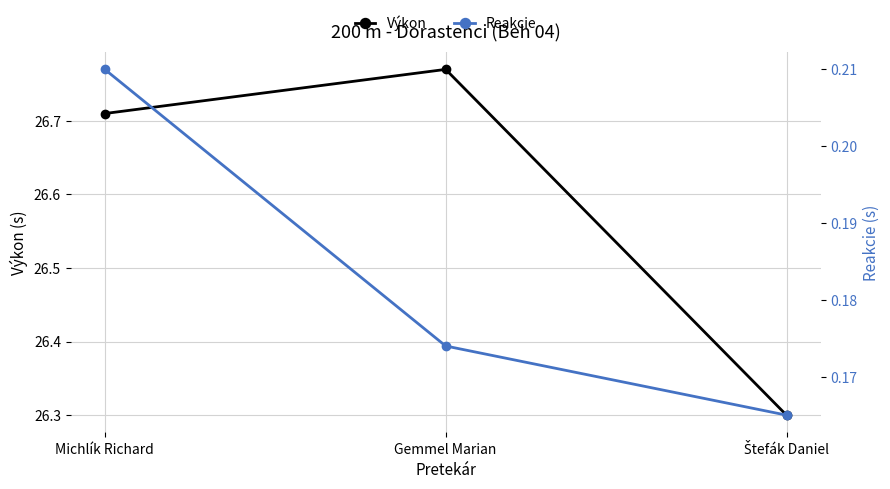

Does the chart have visible grid lines?

Yes